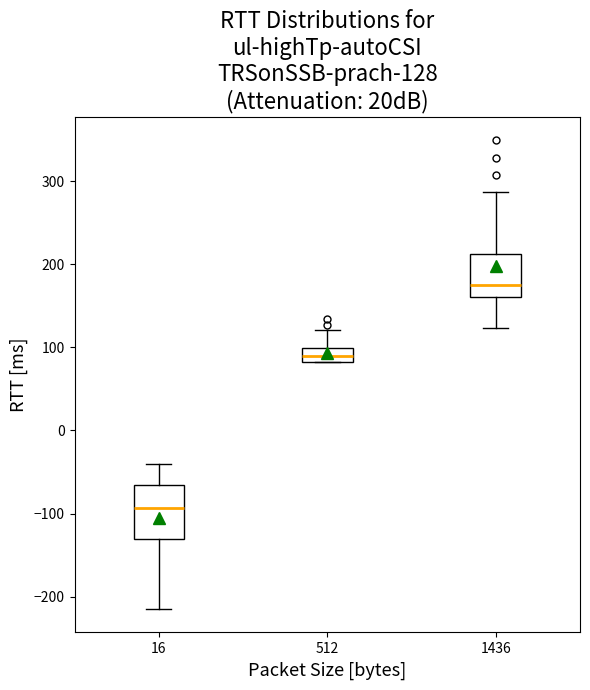

Comparing the boxes themselves (not the whiskers), which one is the tallest?

16